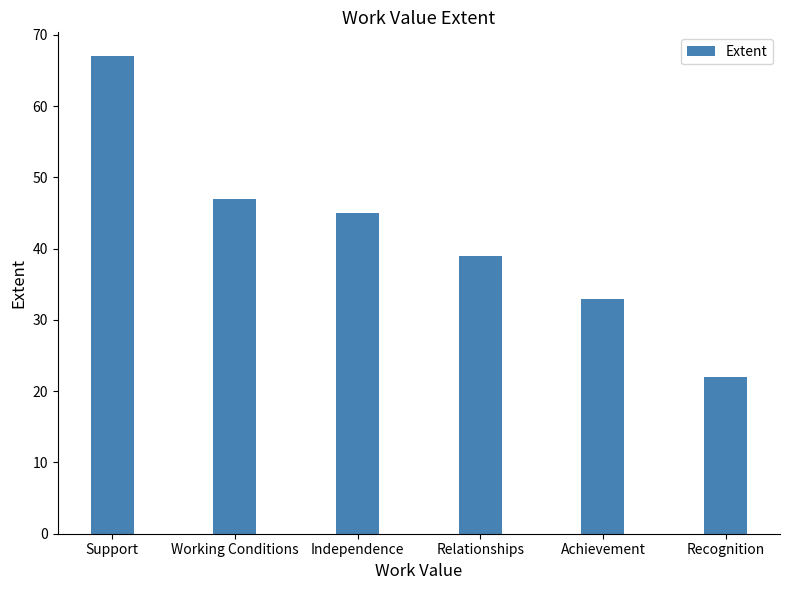

Rank the categories by value from highest to lowest.

Support, Working Conditions, Independence, Relationships, Achievement, Recognition